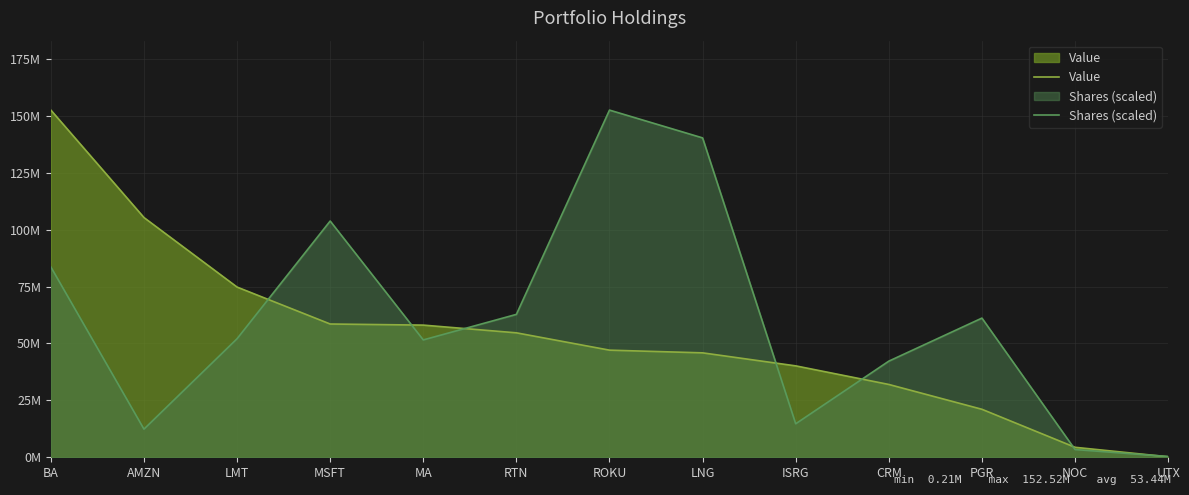

At which label does Shares (scaled) first exceed 52082223?

BA